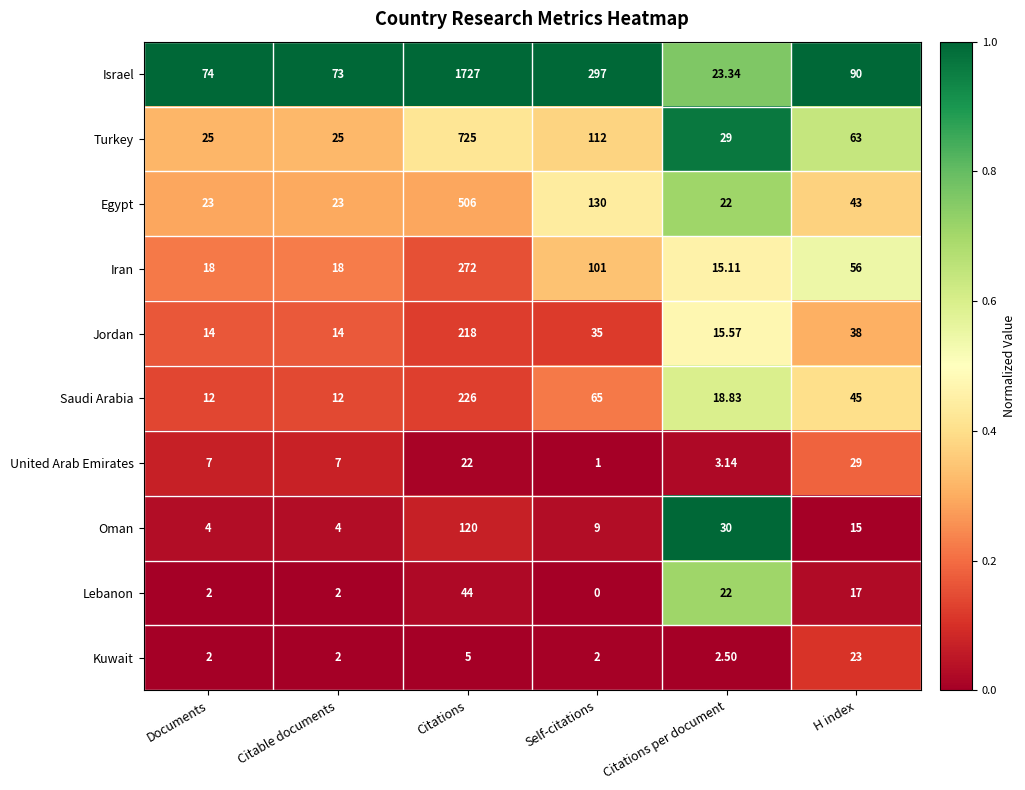

Where is Iran nearest to the value 143?

Self-citations